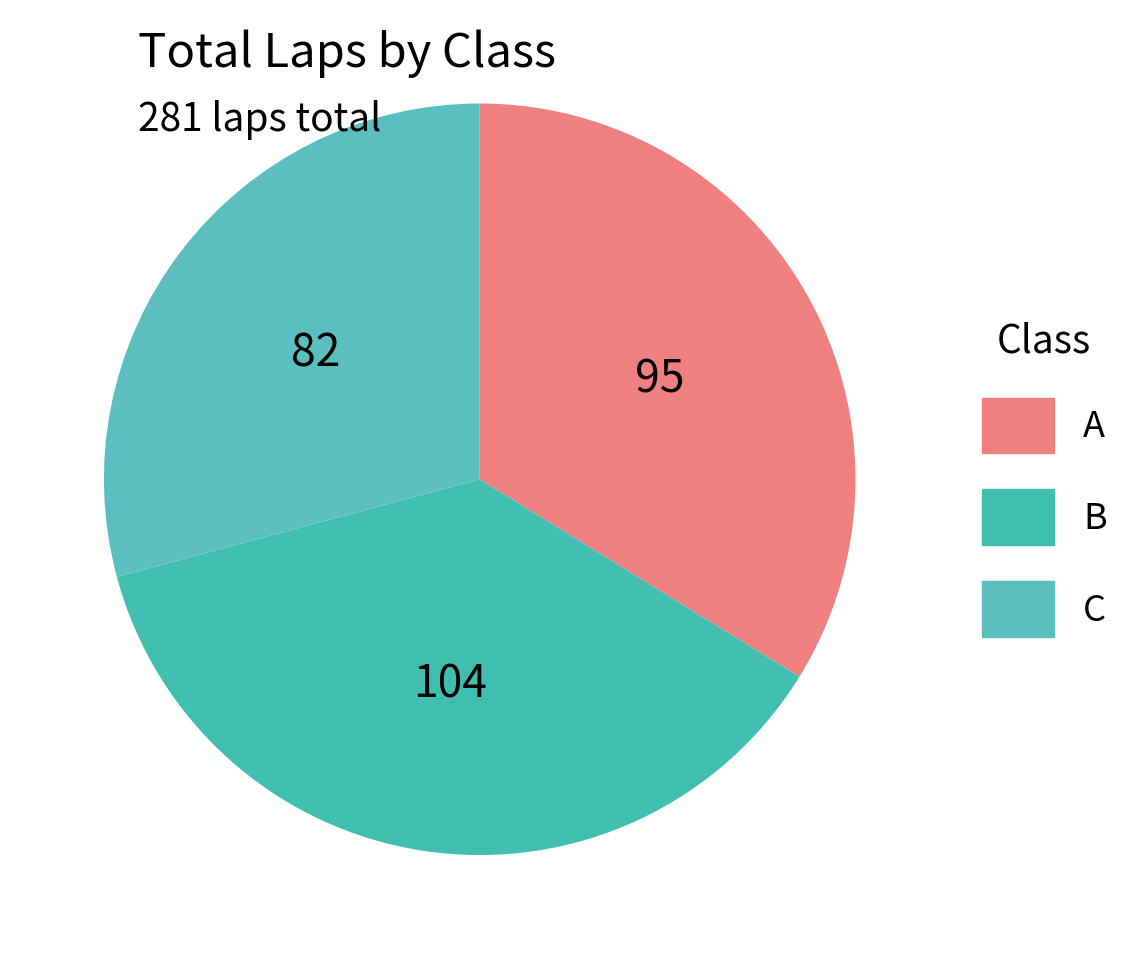

Count the number of slices in the pie.

3